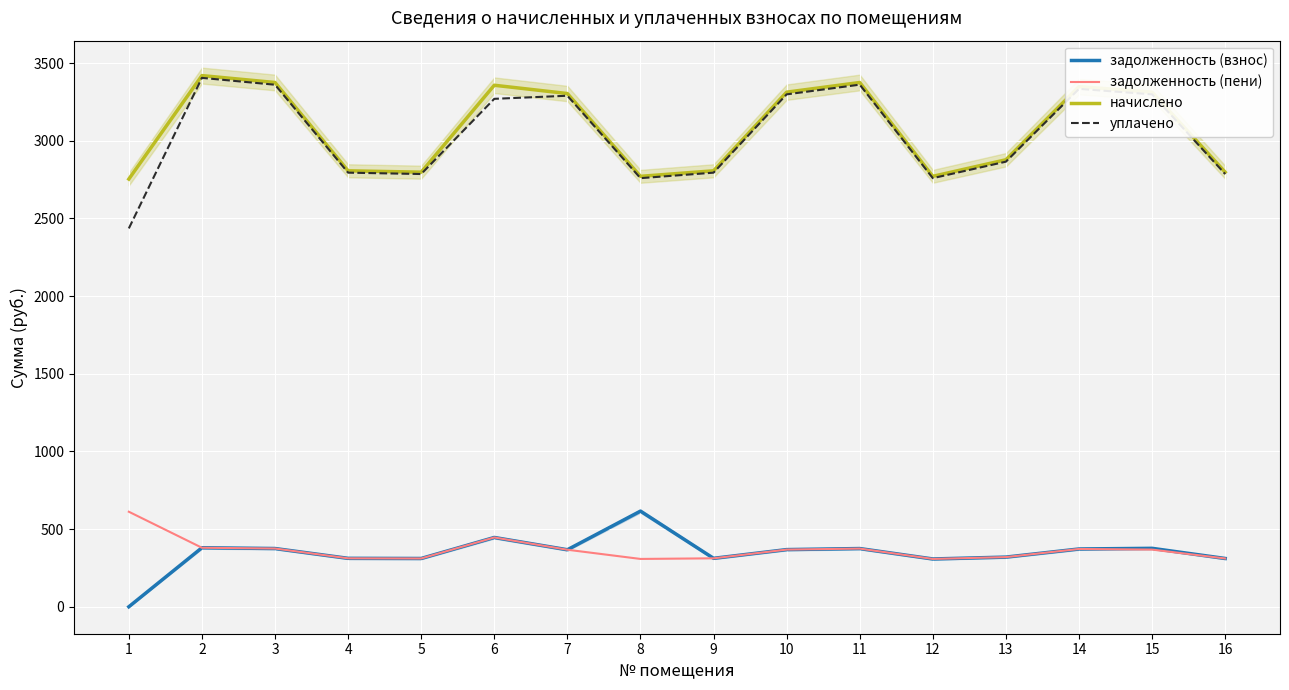

In задолженность (взнос), how many points are higher than both neighbors (excluding endpoints)?

5